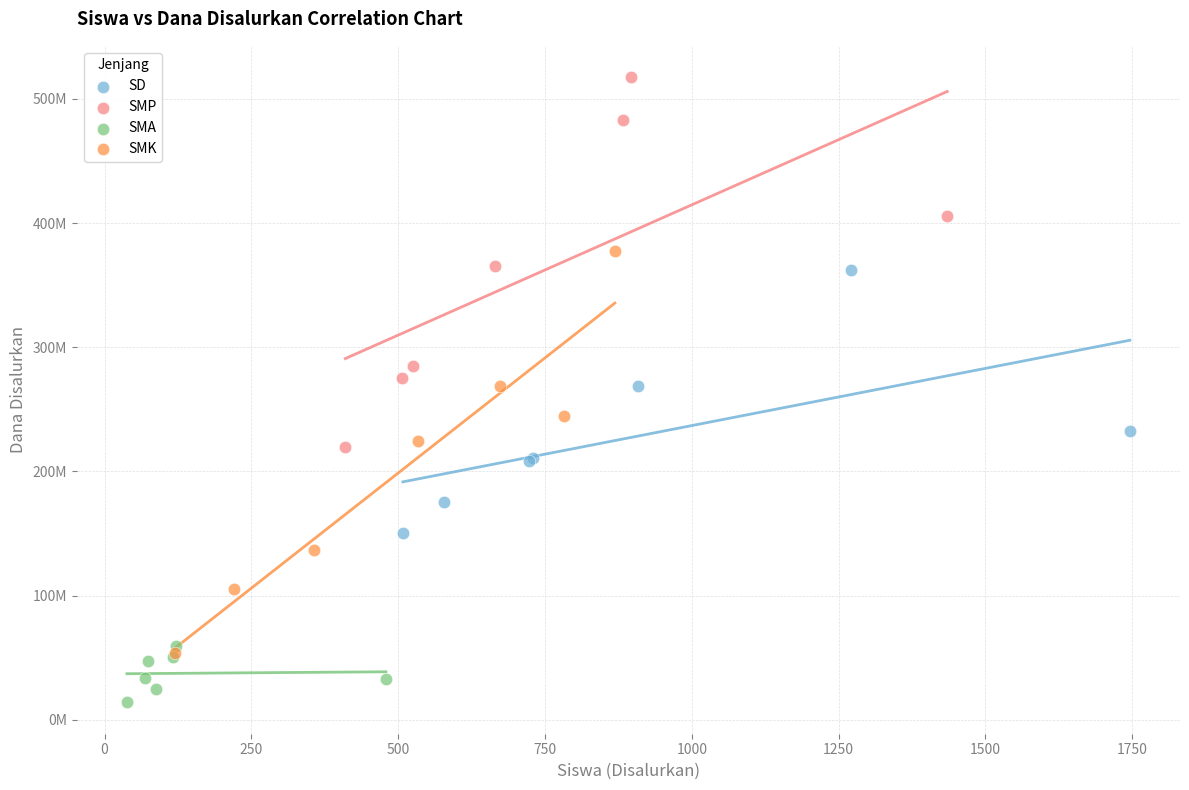

What are all the series names shown in the legend?

SD, SMP, SMA, SMK